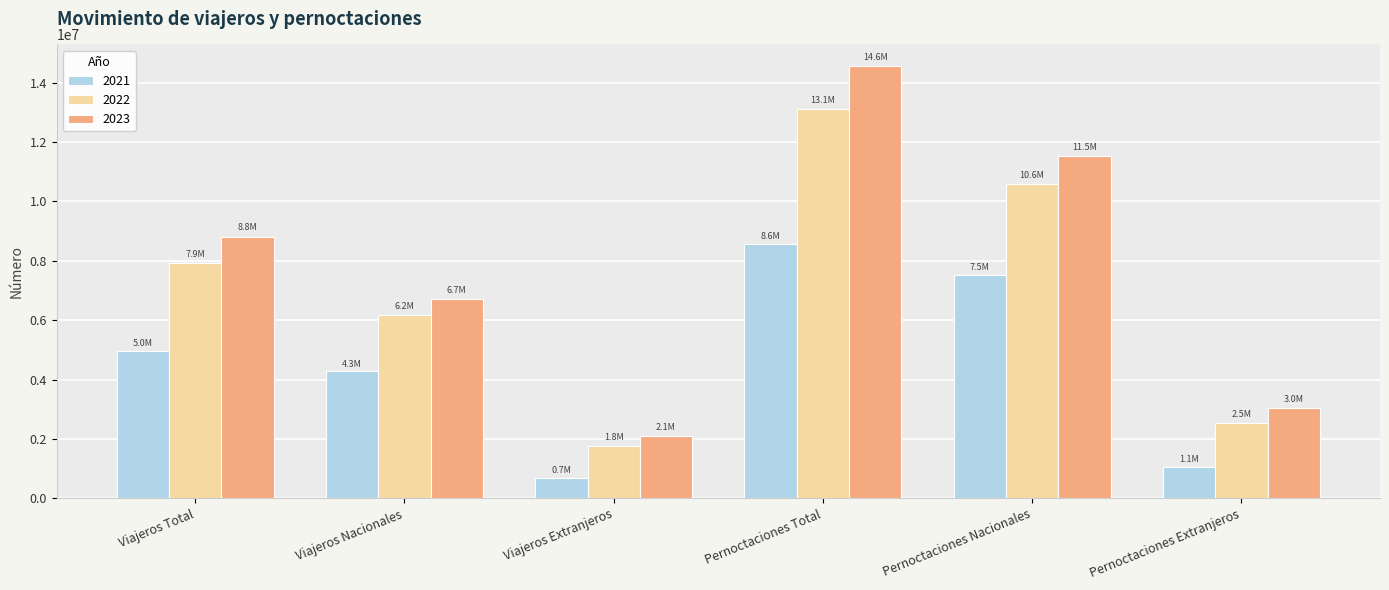

Rank the series by their average value, from lowest to highest.

2021, 2022, 2023